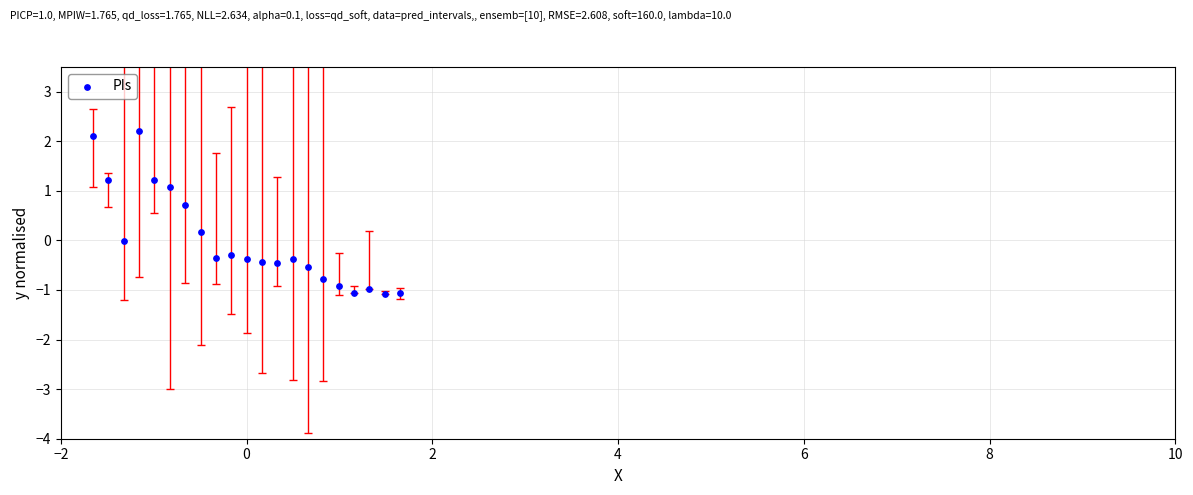

What is the range of X values (max minus min)?

3.3